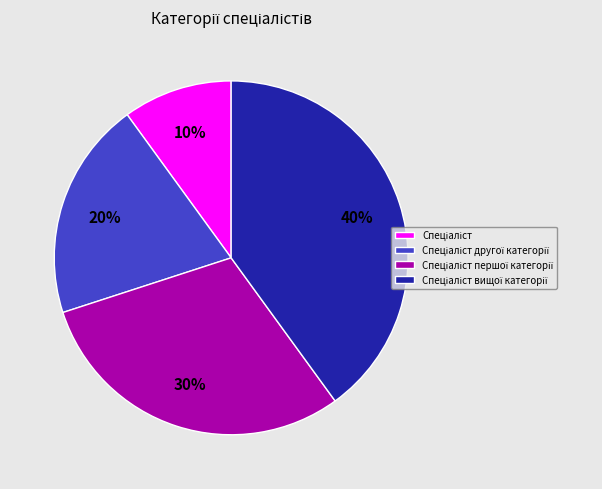

Does any single category account for the majority?

No